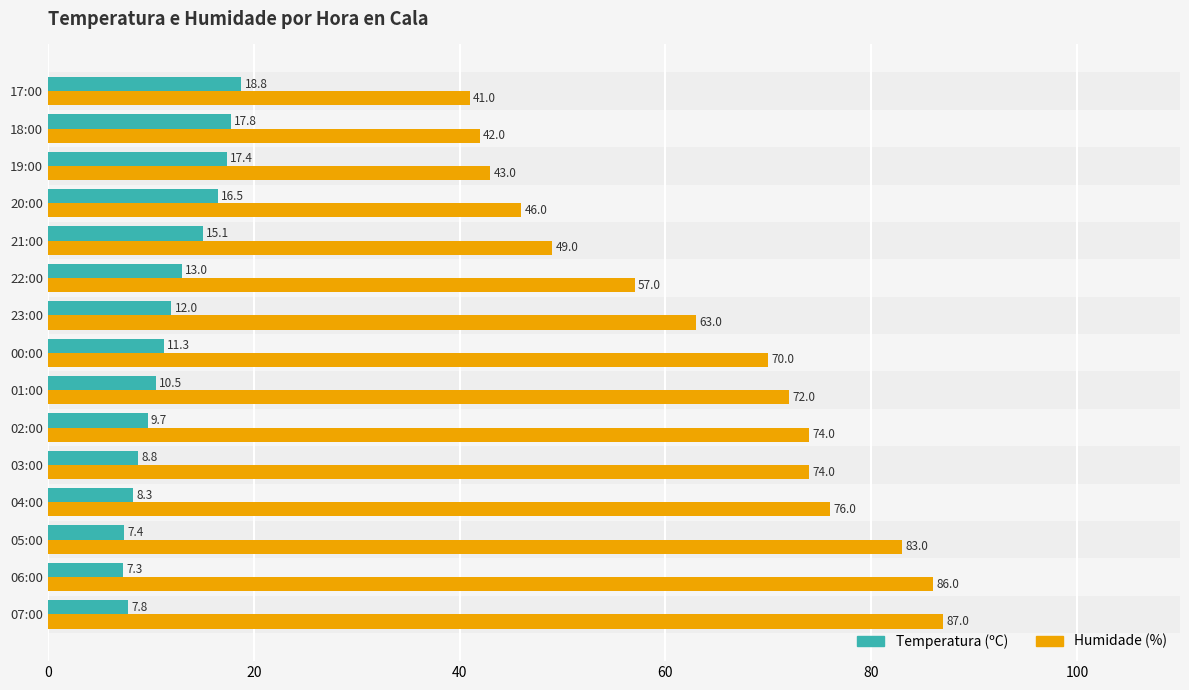

Which series has the widest spread of values?

Humidade (%)